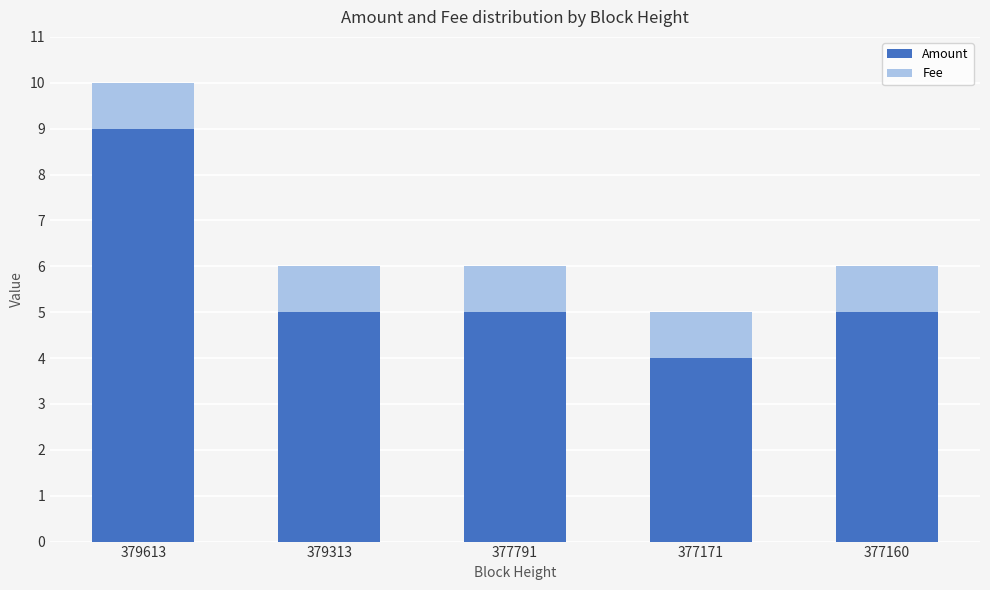

At which category is the sum across all series the highest?

379613